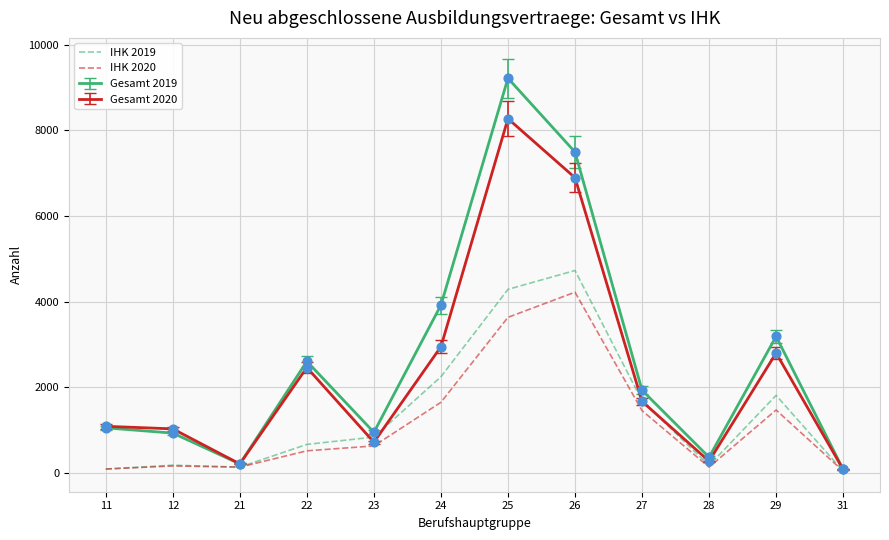

What is the total value across all series at 11?

2298